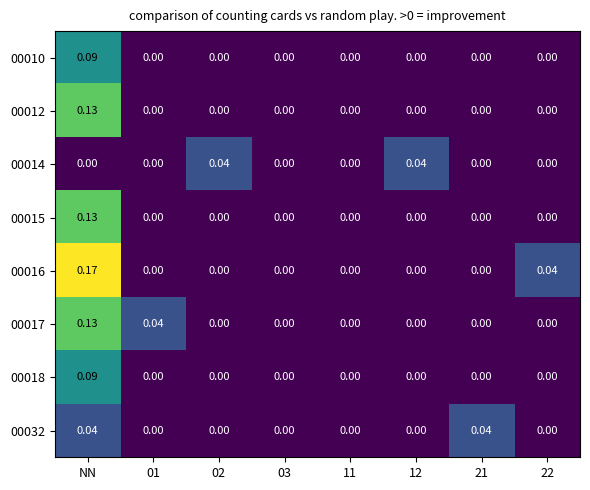

At which category does the chart reach its peak across all series?

NN